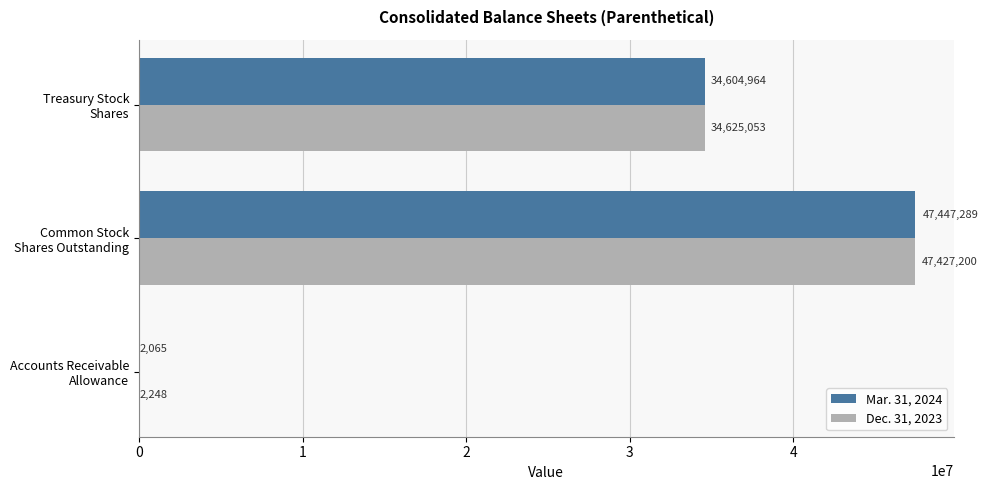

What is the maximum value for Mar. 31, 2024?

47447289